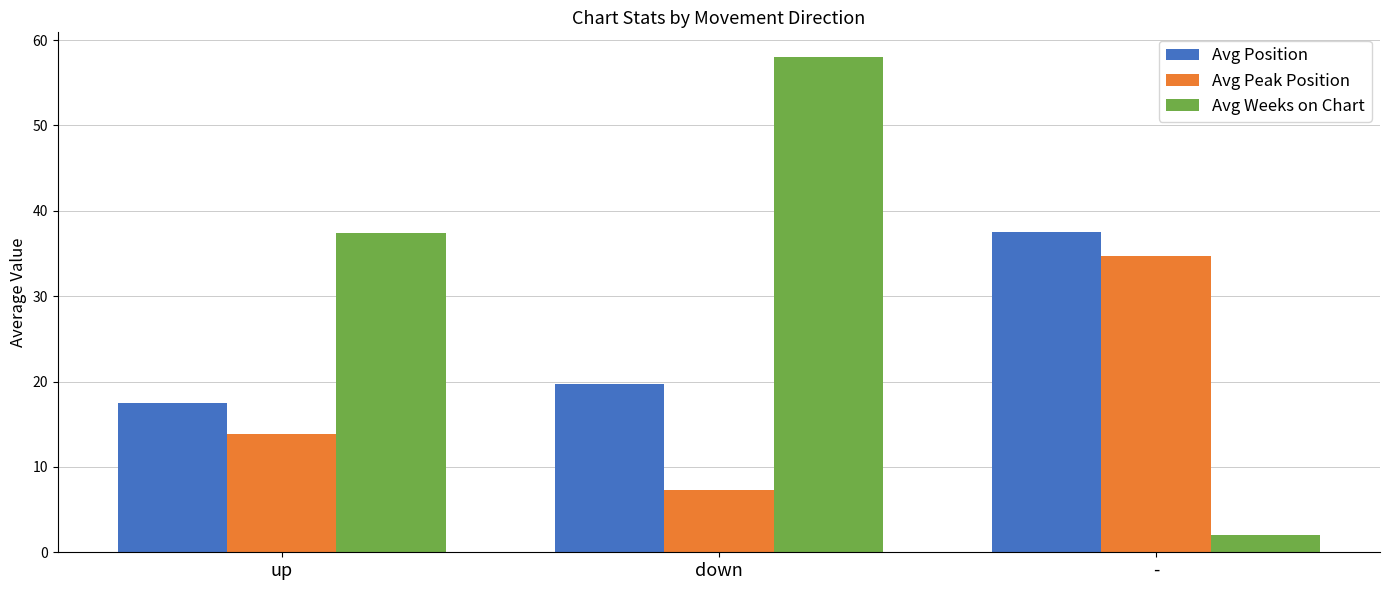

What is the total value across all series at up?

68.8